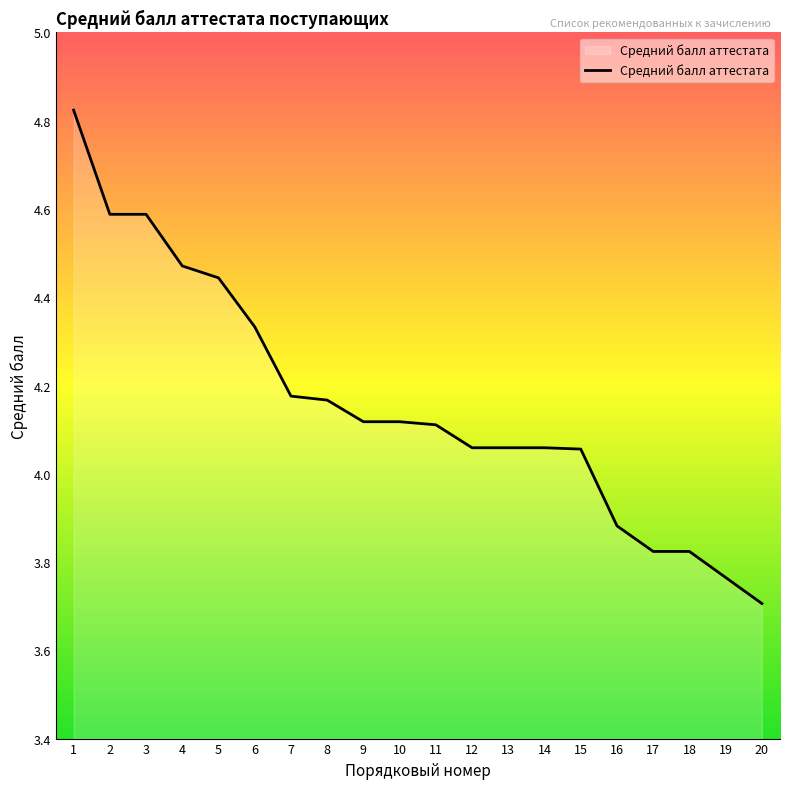

What is the difference between the maximum and minimum values?

1.1